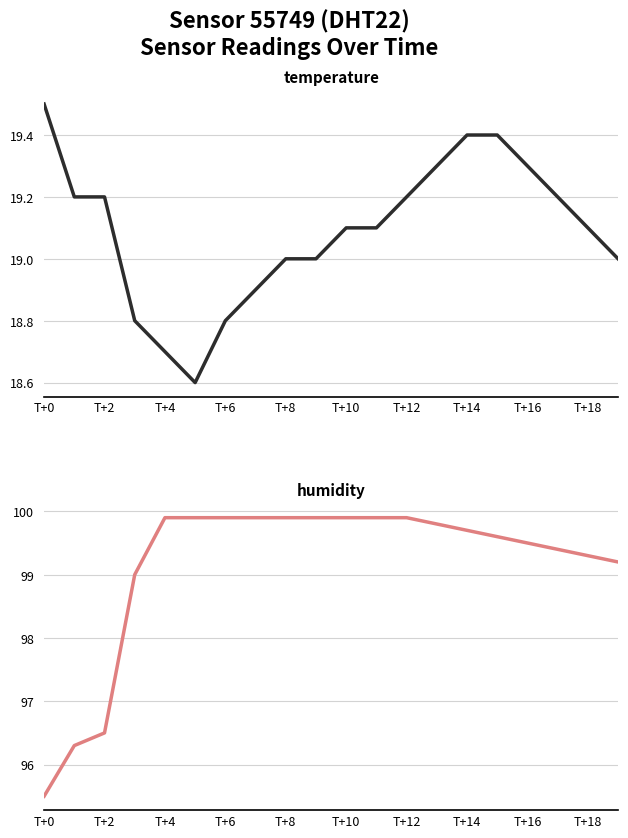

Which series has the largest total across all categories?

humidity